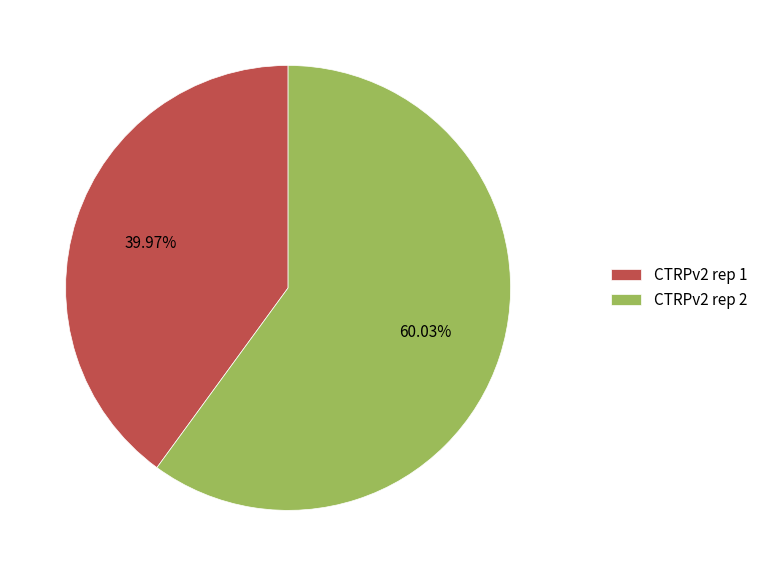

Count the number of slices in the pie.

2